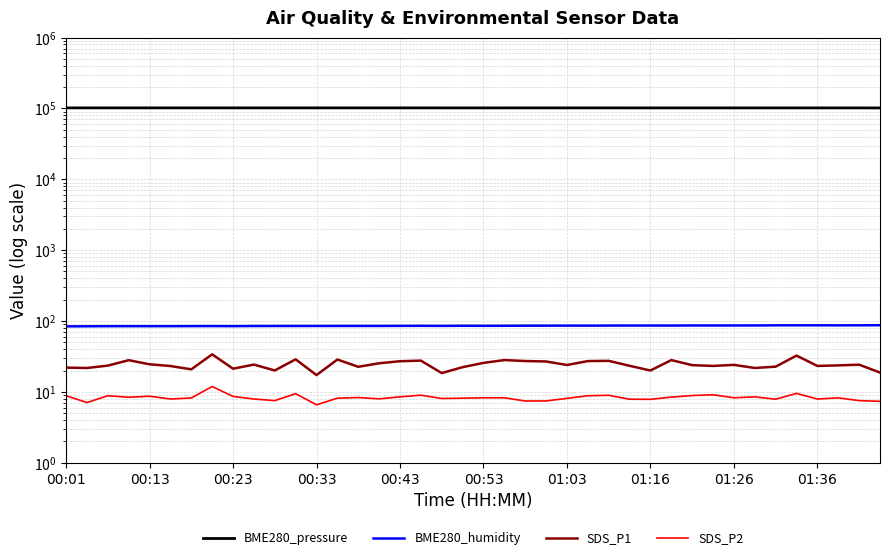

Reading right to left, transcribe all the data shown in this chart.

BME280_pressure: 101715.9	101816.8	101835.8	101809.7	101847.2	101842.9	101834.3	101827.7	101840.7	101834.8	101840.1	101827.3	101840.1	101875.0	101861.4	101866.4	101865.1	101871.2	101850.6	101851.8	101828.7	101861.6	101881.5	101896.3	101904.2	101906.1	101911.4	101914.2	101904.0	101887.8	101879.4	101872.6	101902.9	101912.6	101897.3	101901.8	101909.7	101910.7	101910.8	101917.2
BME280_humidity: 87.3	87.0	86.9	87.0	87.0	86.9	86.6	86.5	86.5	86.6	86.2	86.3	86.3	86.2	86.0	86.1	86.0	85.9	85.6	85.5	85.7	85.4	85.6	85.4	85.2	85.3	85.2	85.1	85.1	85.1	85.0	84.7	84.8	84.8	84.6	84.6	84.6	84.5	84.3	84.0
SDS_P1: 18.7	24.2	23.6	23.2	32.5	22.7	21.7	24.1	23.2	23.8	28.1	20.0	23.3	27.4	27.2	23.9	26.9	27.2	28.1	25.6	22.3	18.4	27.6	27.1	25.3	22.6	28.6	17.2	28.8	20.1	24.3	21.2	33.9	20.8	23.2	24.5	28.0	23.5	21.7	22.0
SDS_P2: 7.3	7.5	8.2	7.9	9.5	7.9	8.5	8.2	9.1	8.9	8.4	7.8	7.9	8.9	8.8	8.1	7.5	7.4	8.2	8.2	8.2	8.1	9.0	8.5	8.0	8.3	8.2	6.6	9.4	7.5	7.9	8.6	11.9	8.2	7.9	8.7	8.4	8.8	7.1	8.8